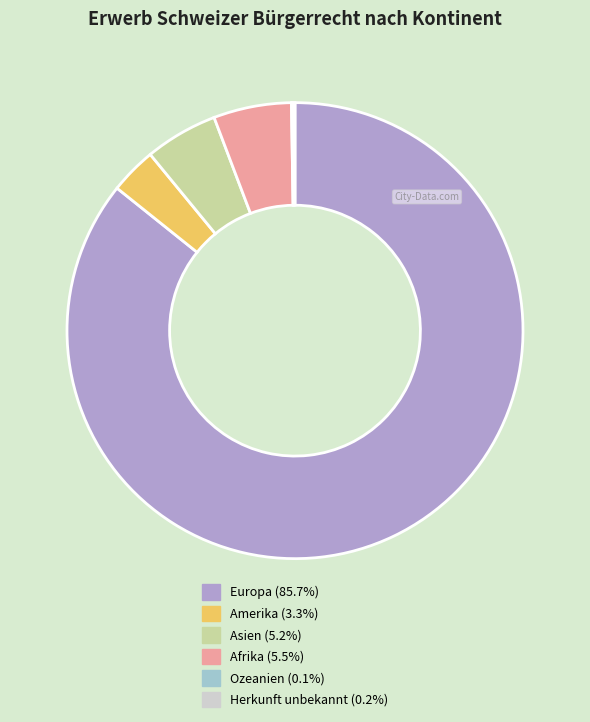

Is the sum of Asien (5.2%) and Europa (85.7%) greater than half?

Yes